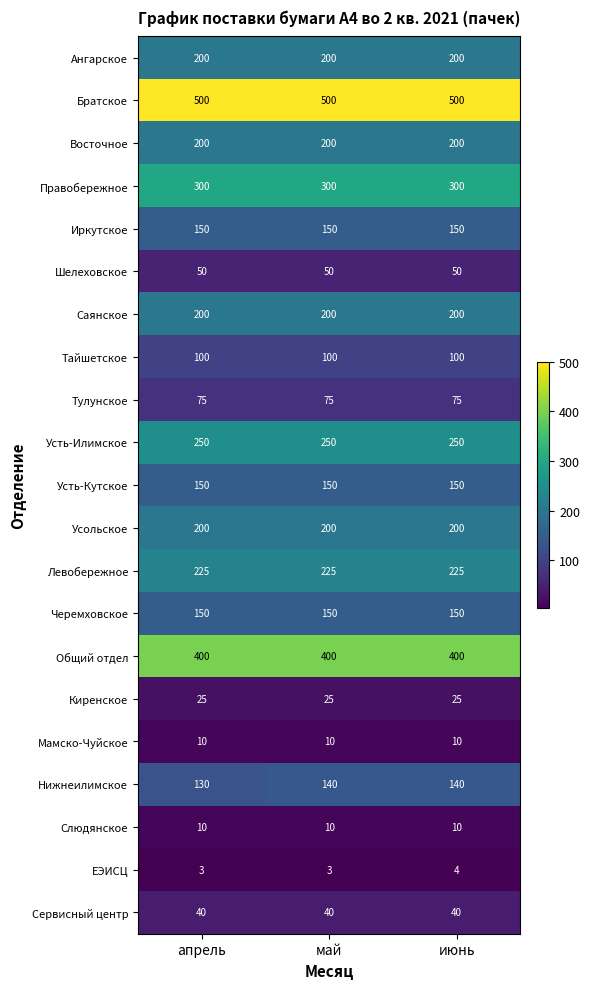

What is the maximum value shown in the chart?

500